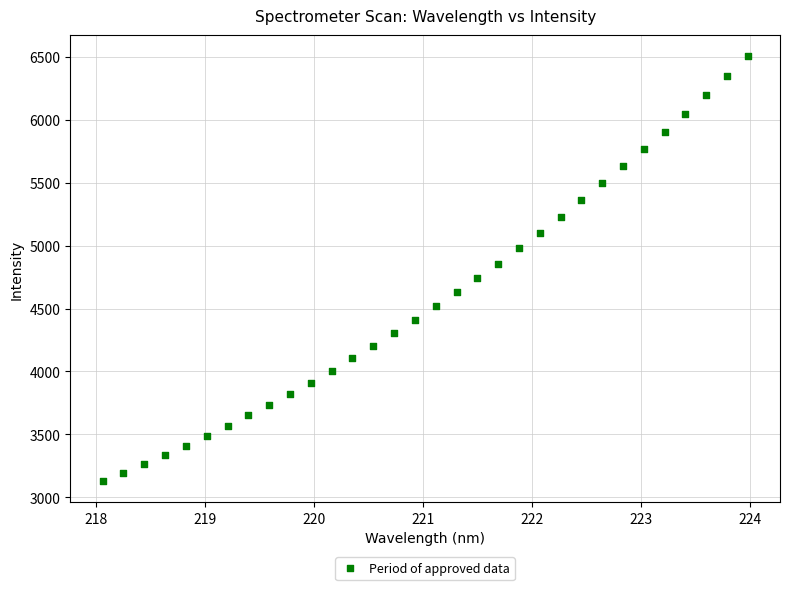

What is the range of X values (max minus min)?

5.9